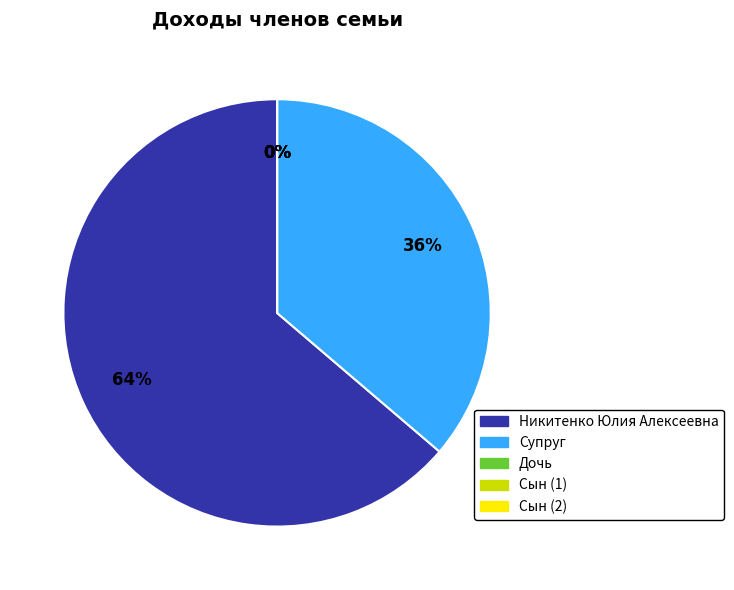

What is the change in value from Никитенко Юлия Алексеевна to Сын (2)?

-844403.7